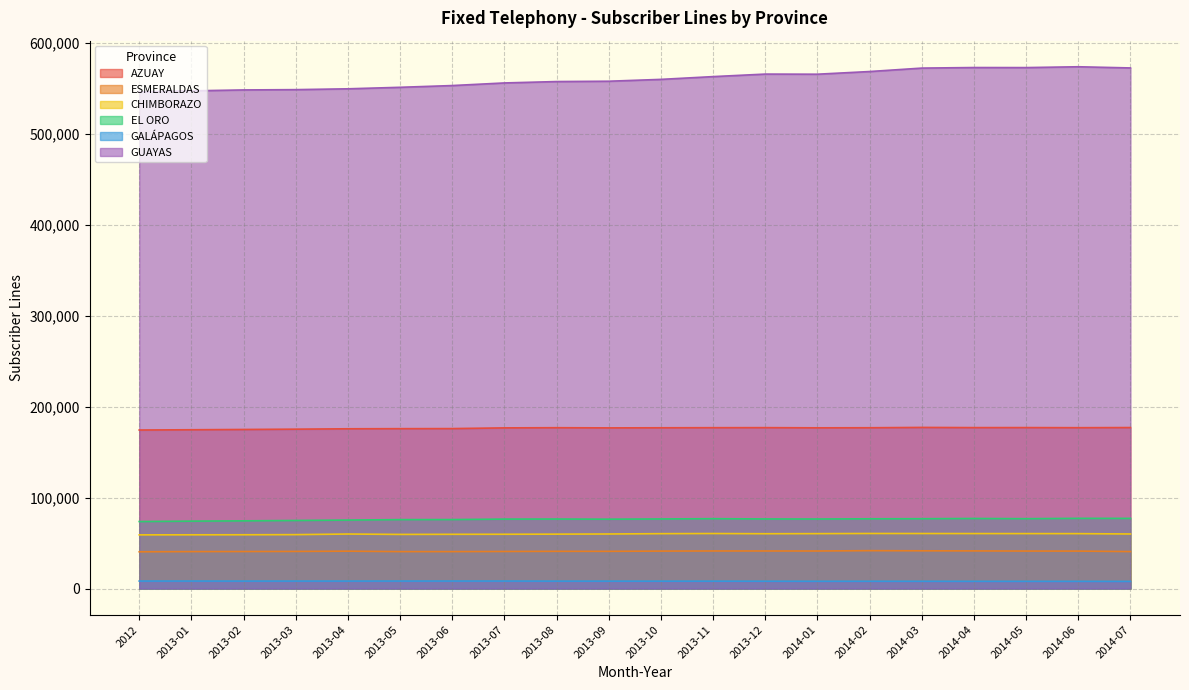

The AZUAY series shows 175245 at 2013-03. True or false?

True